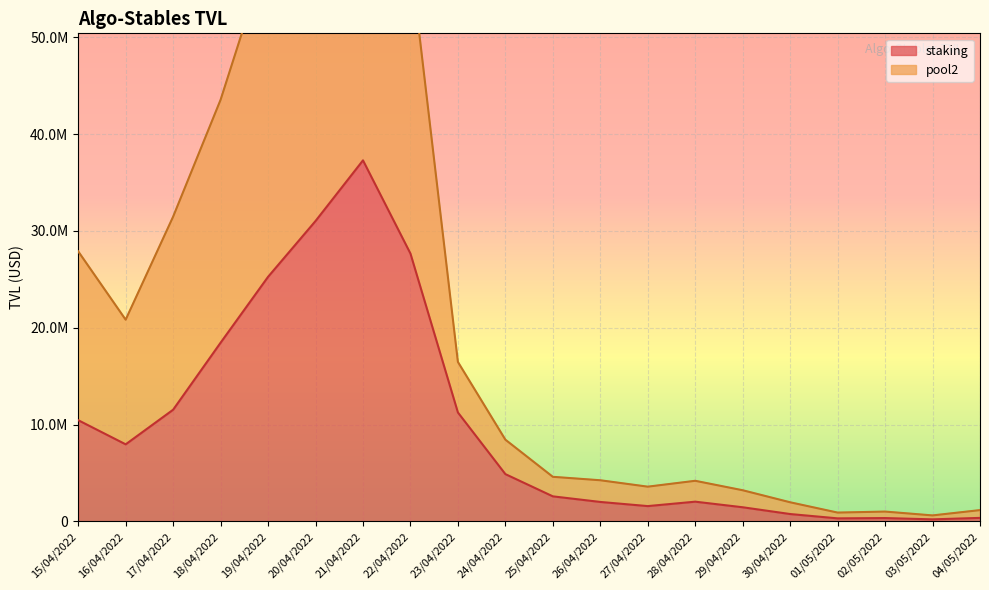

The pool2 series shows 922547.7 at 03/05/2022. True or false?

False